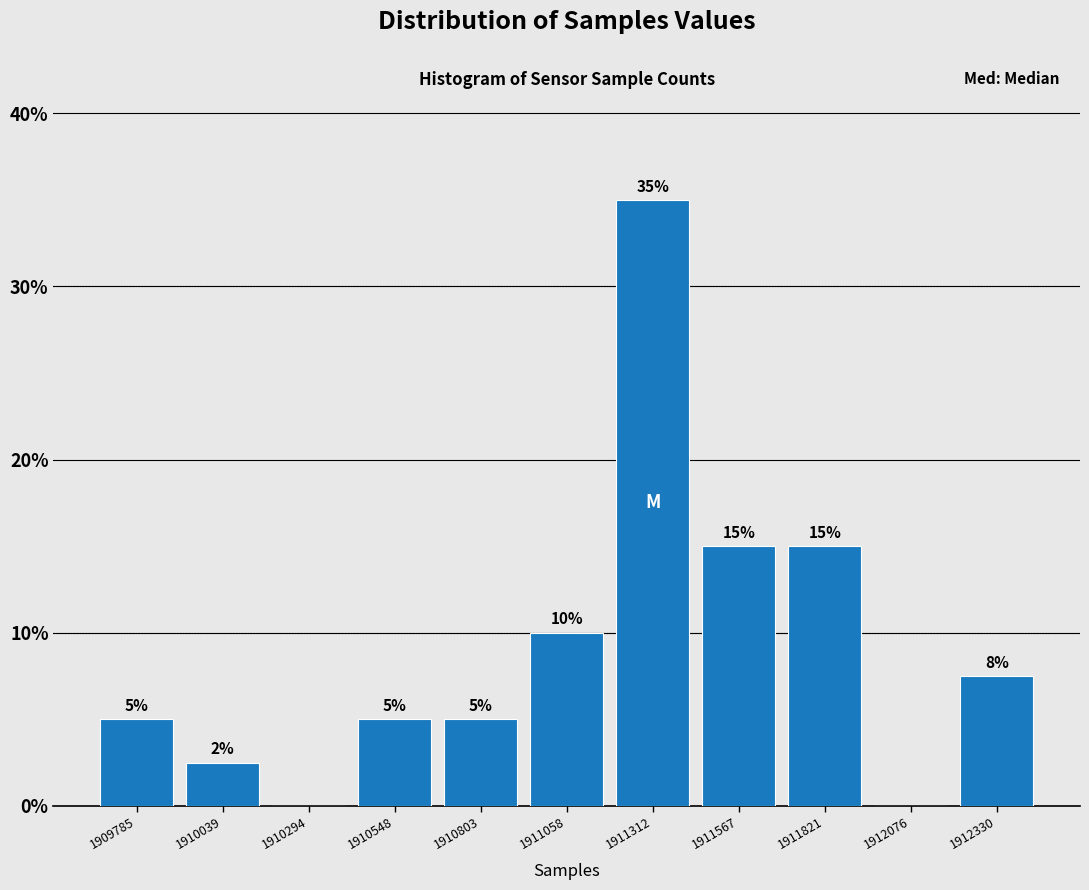

Which range on the x-axis has the tallest bar?

1911200 to 1911450